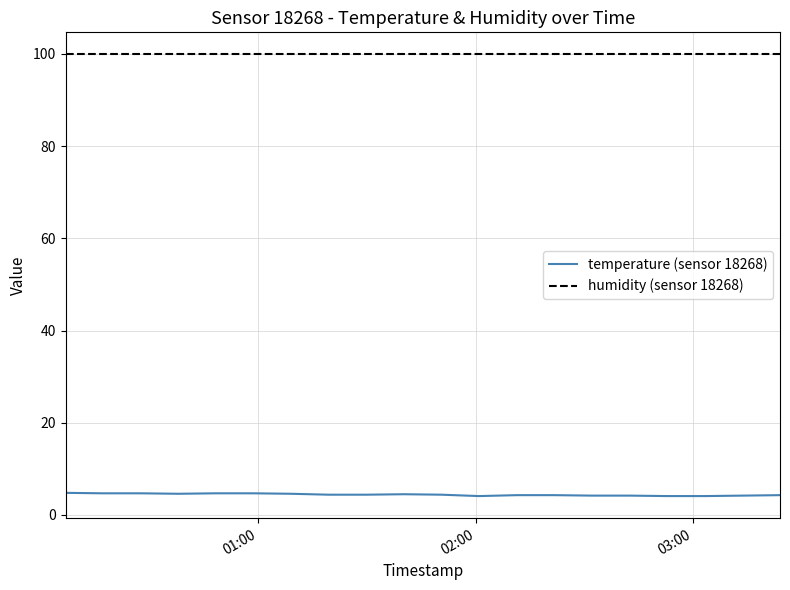

What is the smallest value displayed?

4.1